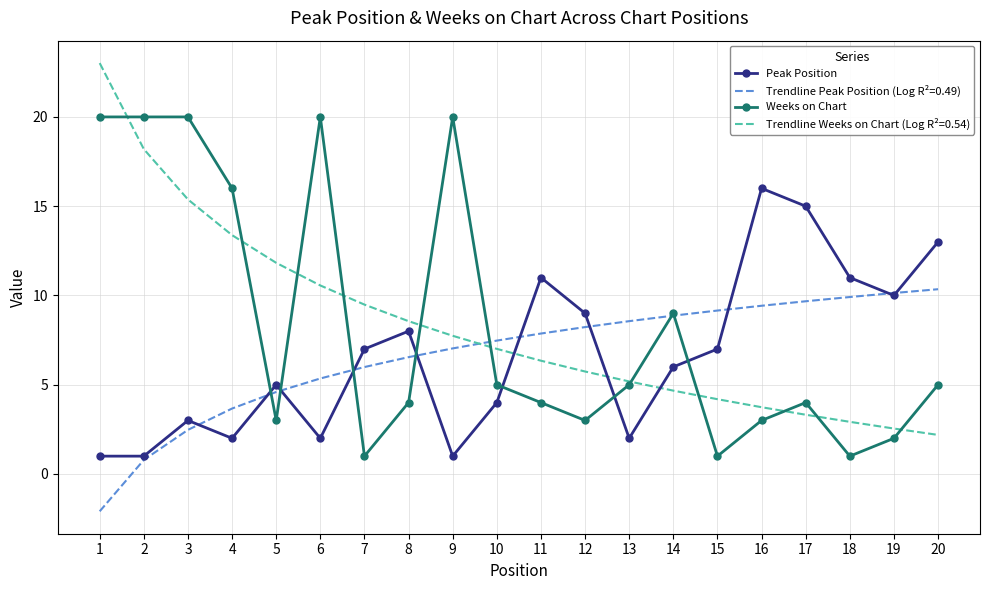

List the series in order of their peak value, lowest first.

Trendline Peak Position (Log R²=0.49), Peak Position, Weeks on Chart, Trendline Weeks on Chart (Log R²=0.54)